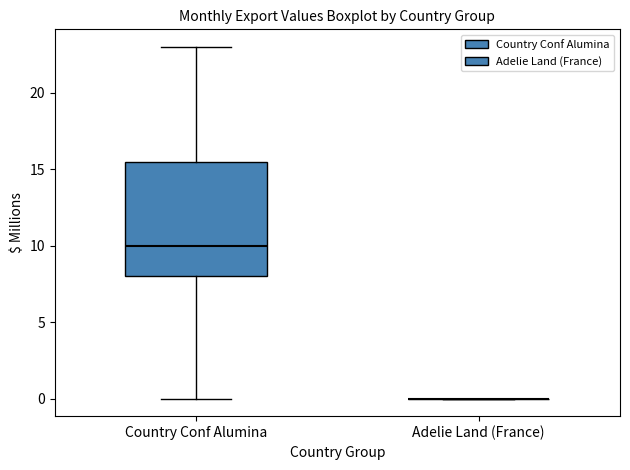

Where is the upper edge of the box for Country Conf Alumina on the y-axis? The values are not printed on the chart, so give them approximately, as read against the axis.

15.5